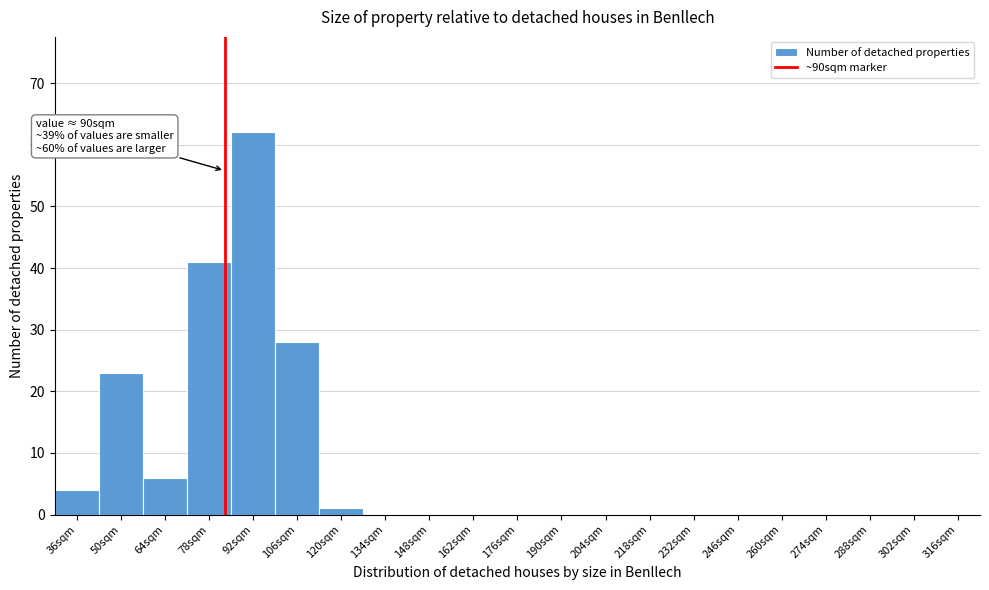

Reading left to right, extract all data points from this chart.

36sqm=4	50sqm=23	64sqm=6	78sqm=41	92sqm=62	106sqm=28	120sqm=1	134sqm=0	148sqm=0	162sqm=0	176sqm=0	190sqm=0	204sqm=0	218sqm=0	232sqm=0	246sqm=0	260sqm=0	274sqm=0	288sqm=0	302sqm=0	316sqm=0